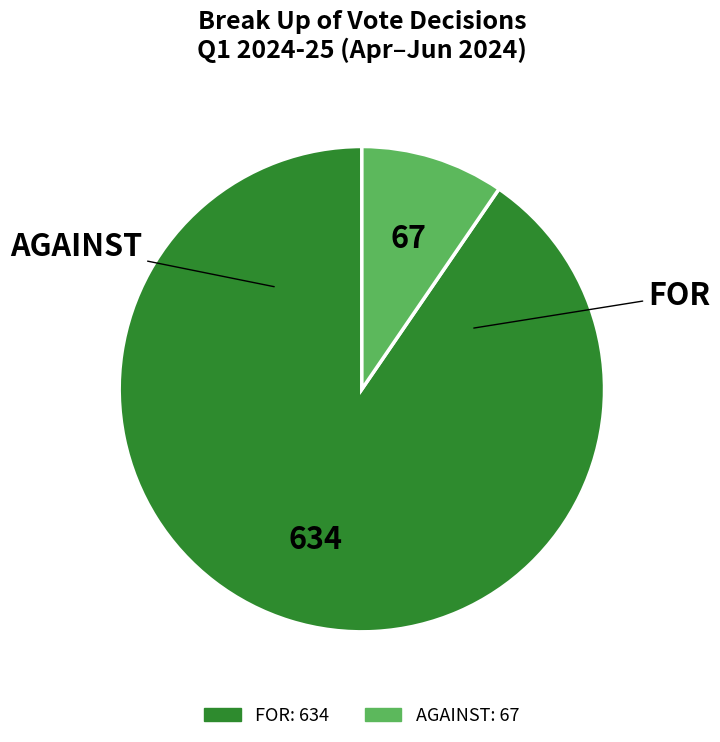

Is there a majority slice in this chart?

Yes